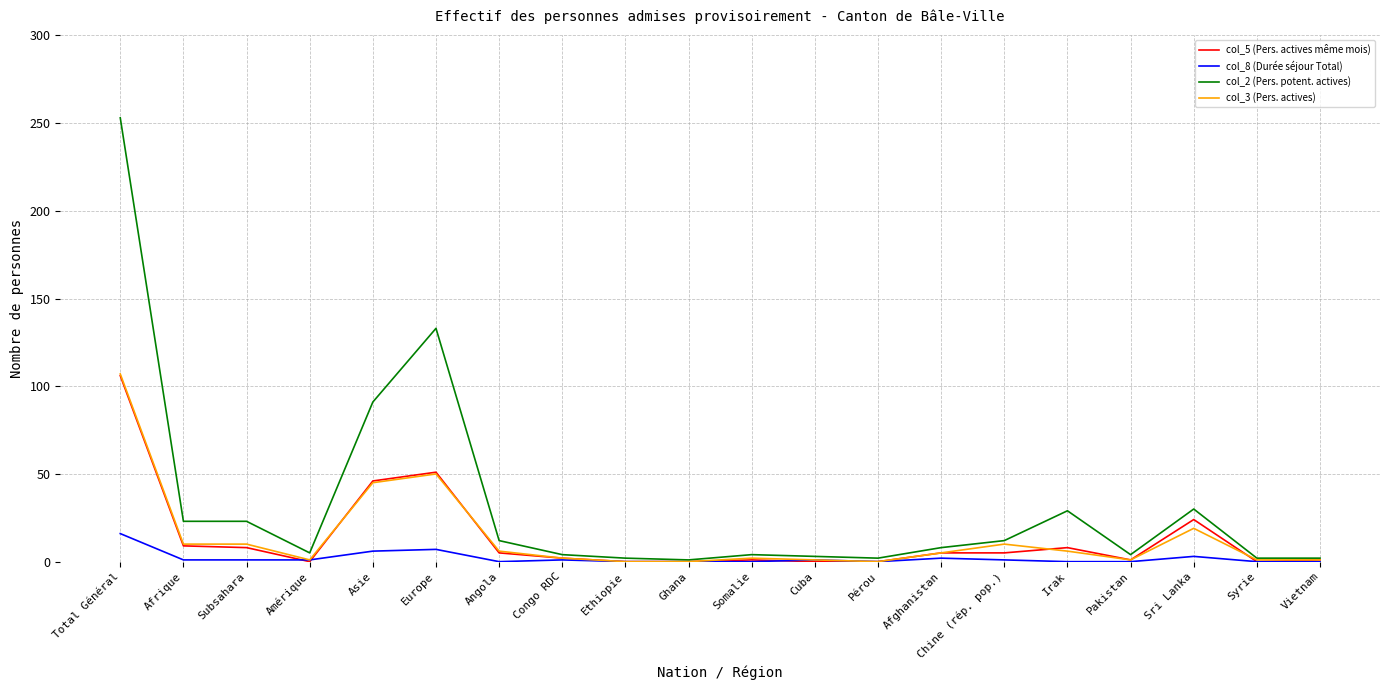

Is this an area chart (filled region under the line)?

No